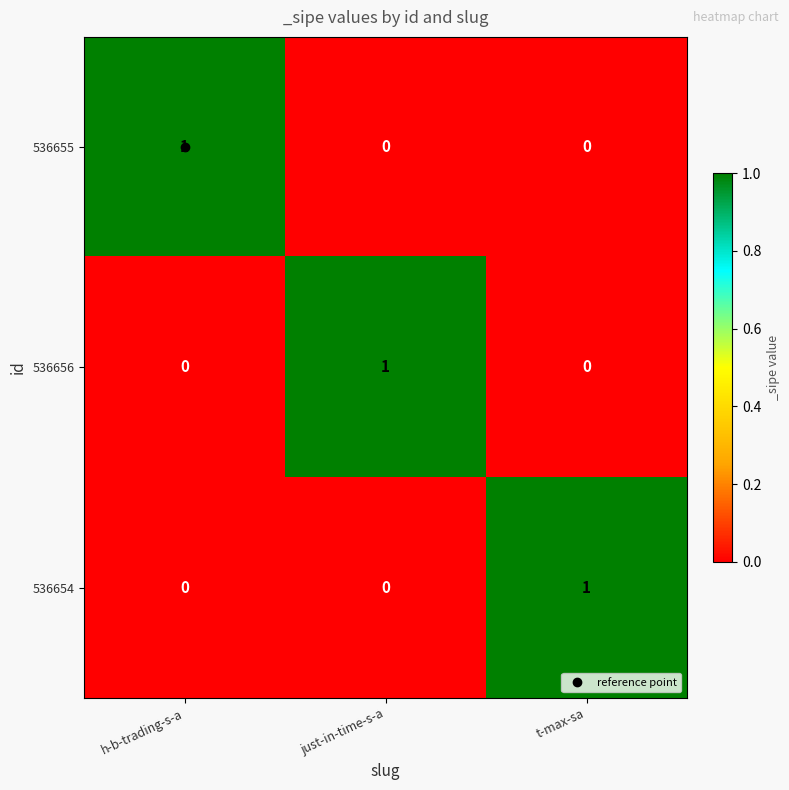

How many data points does each series have?

3